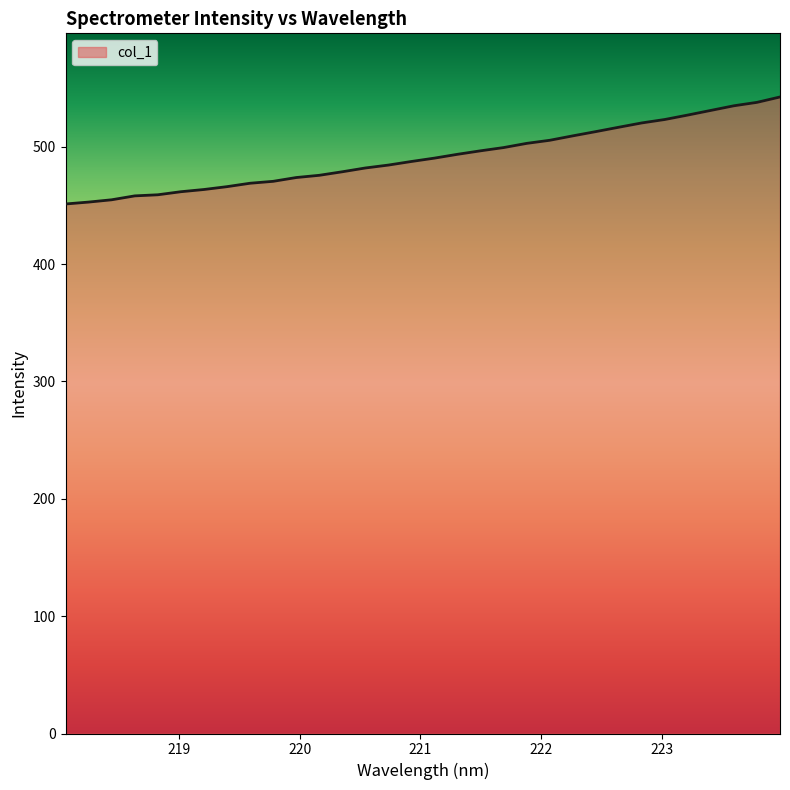

Does the chart have visible grid lines?

No